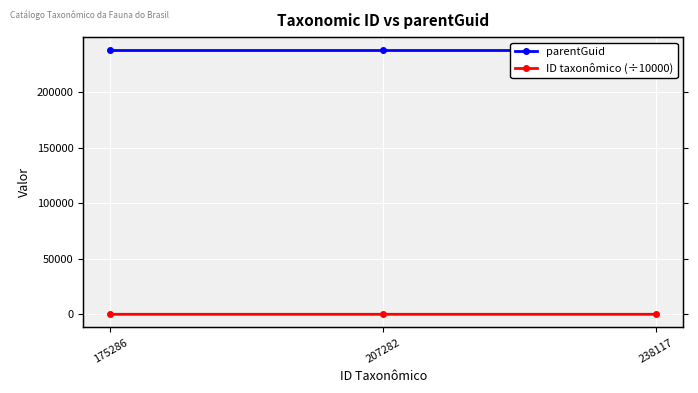

How many lines are shown in the chart?

2